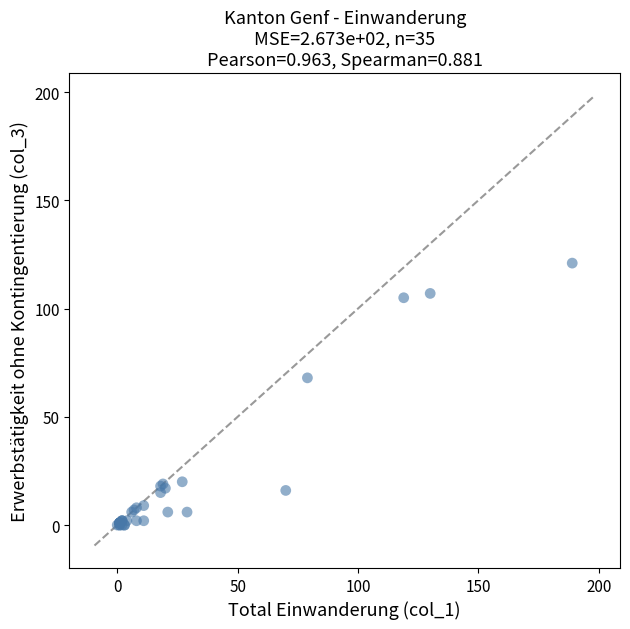

What Y value in the scatter plot is closest to 60?

68